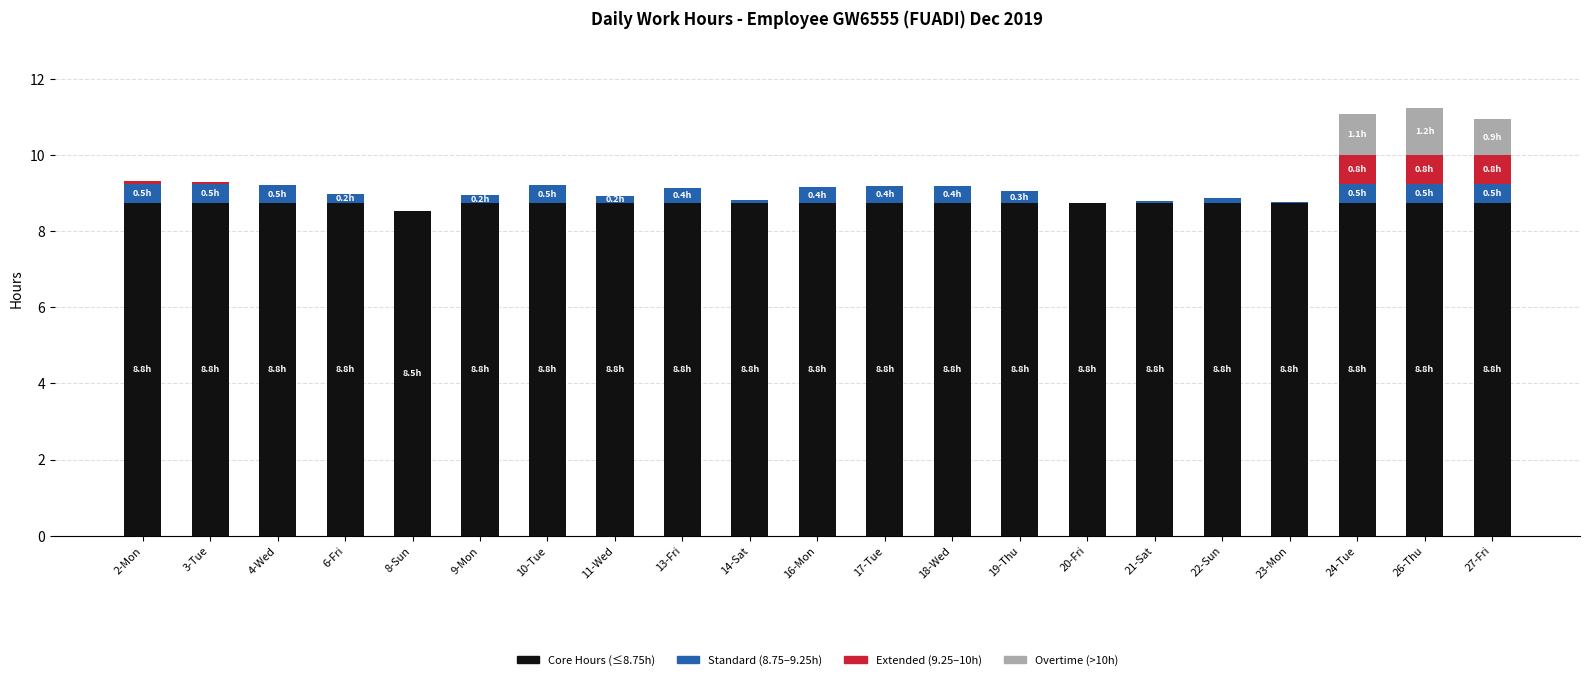

What is the sum of all Core Hours (≤8.75h) values?

183.5